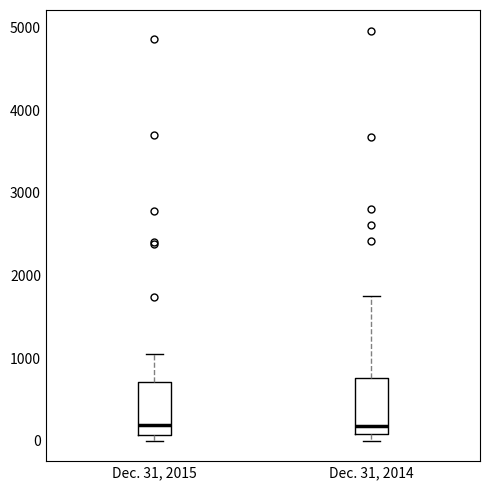

Where is the upper edge of the box for Dec. 31, 2015 on the y-axis? The values are not printed on the chart, so give them approximately, as read against the axis.

700